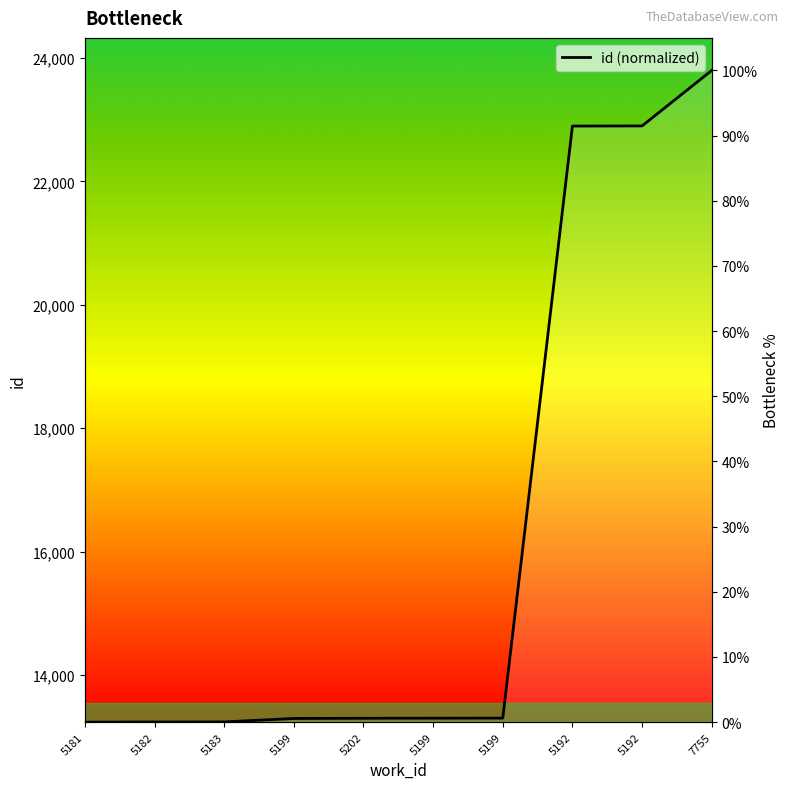

How many lines are shown in the chart?

1